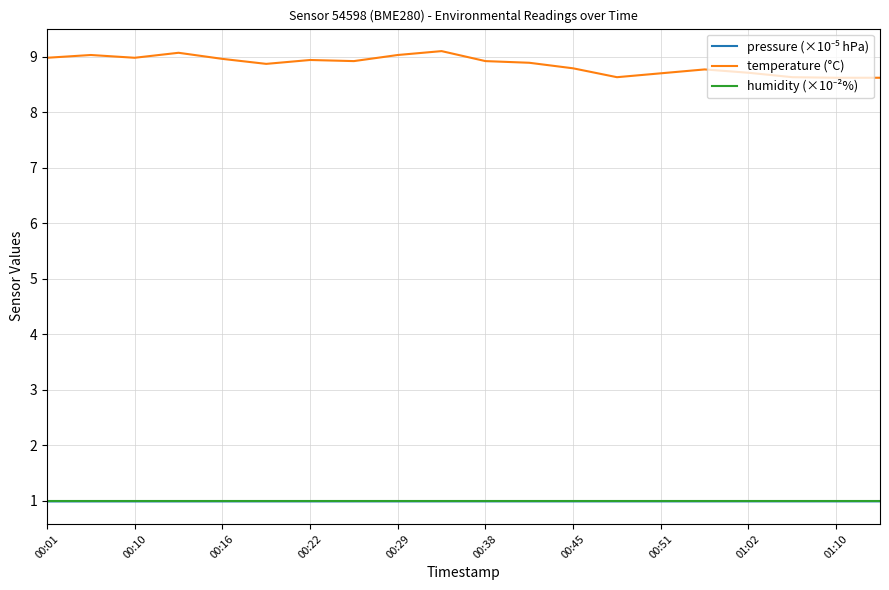

Which series has the largest range (max minus min)?

temperature (°C)